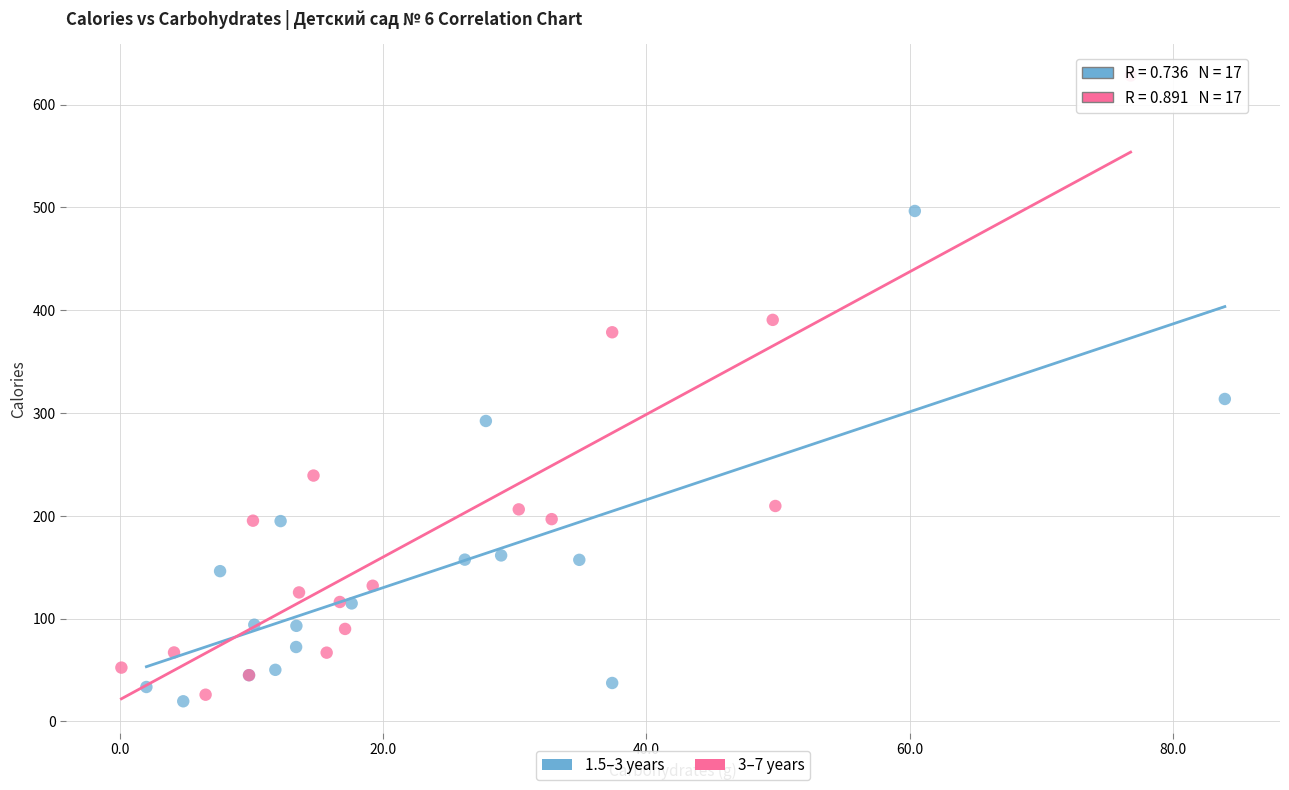

Which series has the widest spread of Y values?

3–7 years